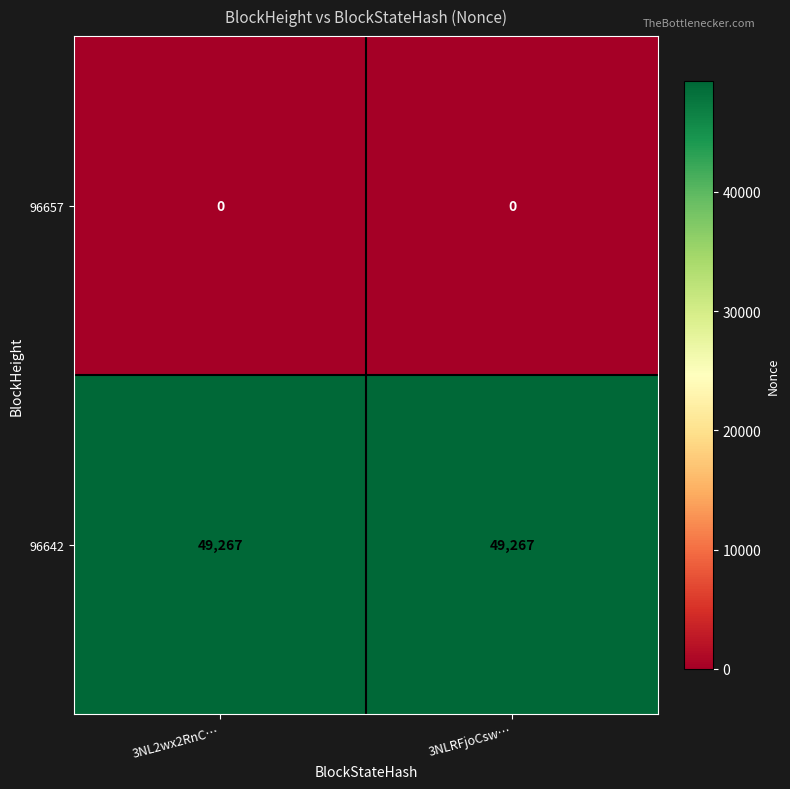

What is the spread (max minus min) of values at 3NL2wx2RnC…?

49267